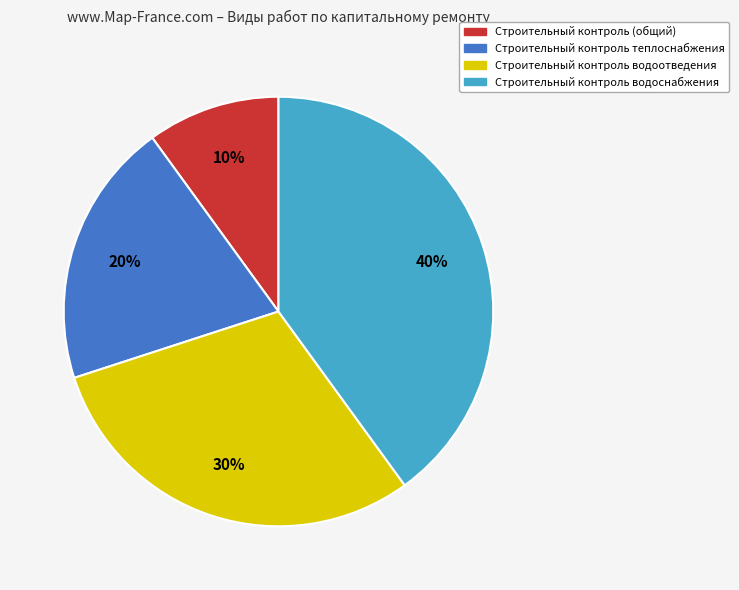

Is Строительный контроль теплоснабжения the majority of the pie?

No